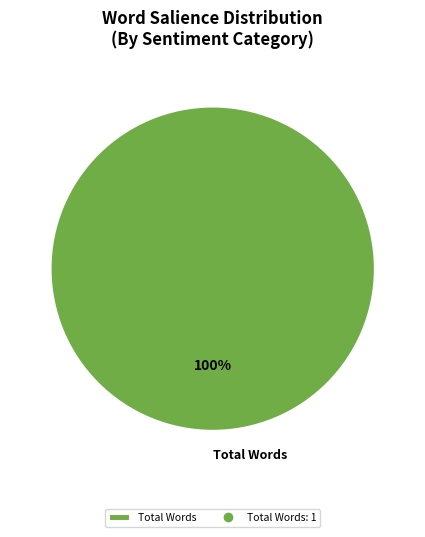

Is it true that Total Words is 89% of the pie?

False